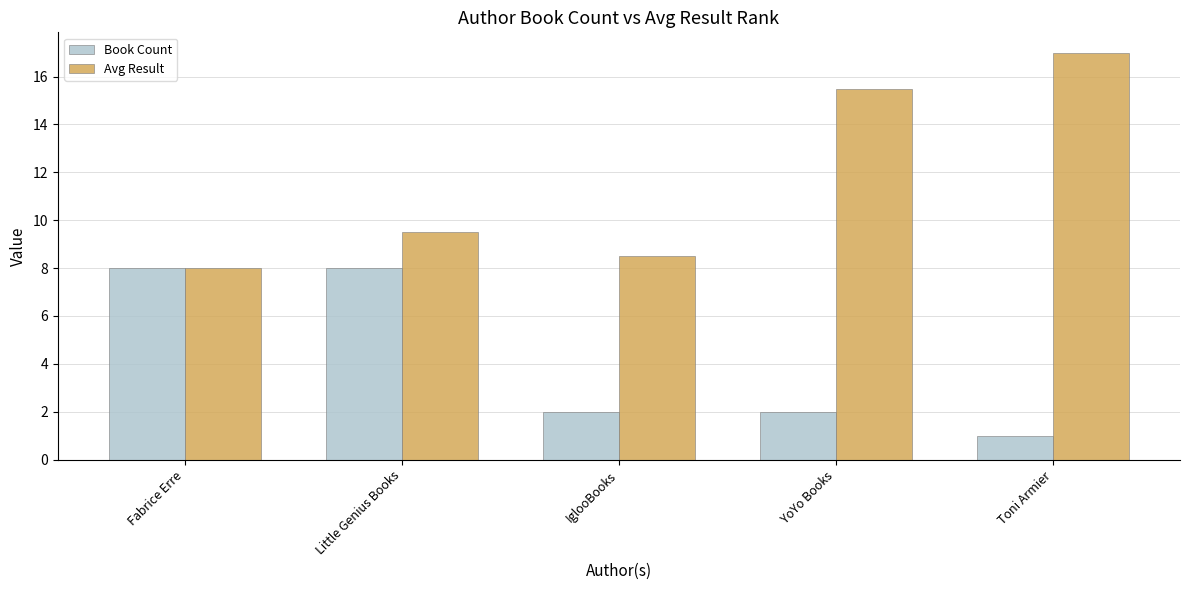

What is the average value of the Avg Result series?

11.7